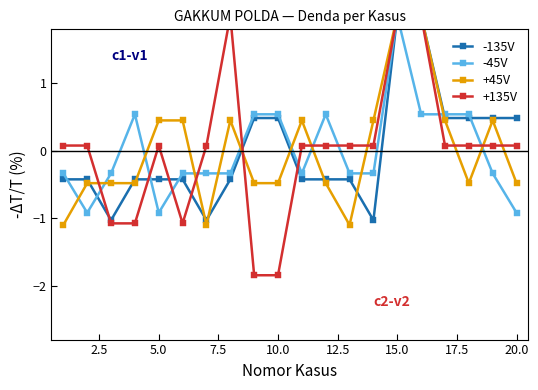

How many values in the +45V series are below 0?

11